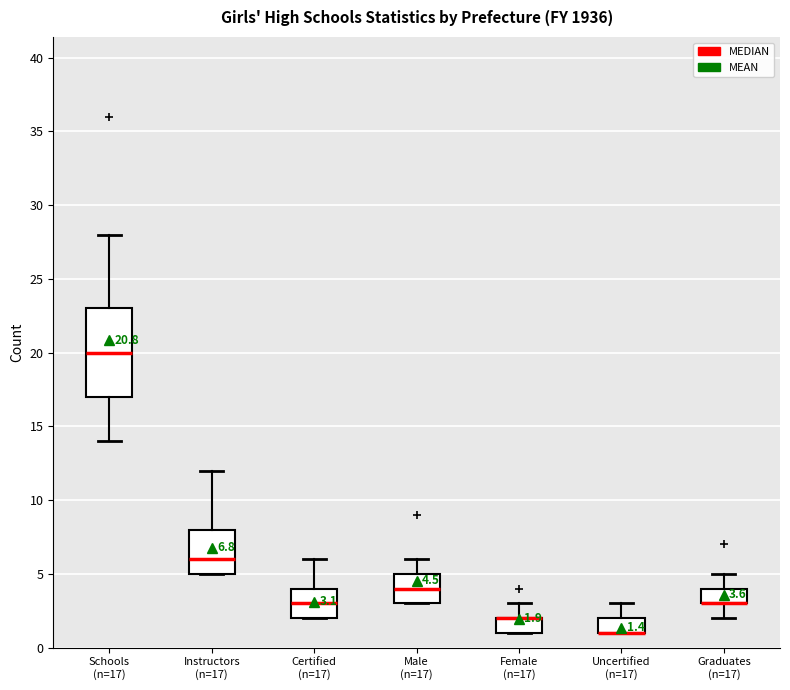

Which box is the tallest, from its lower edge to its upper edge?

Schools (n=17)